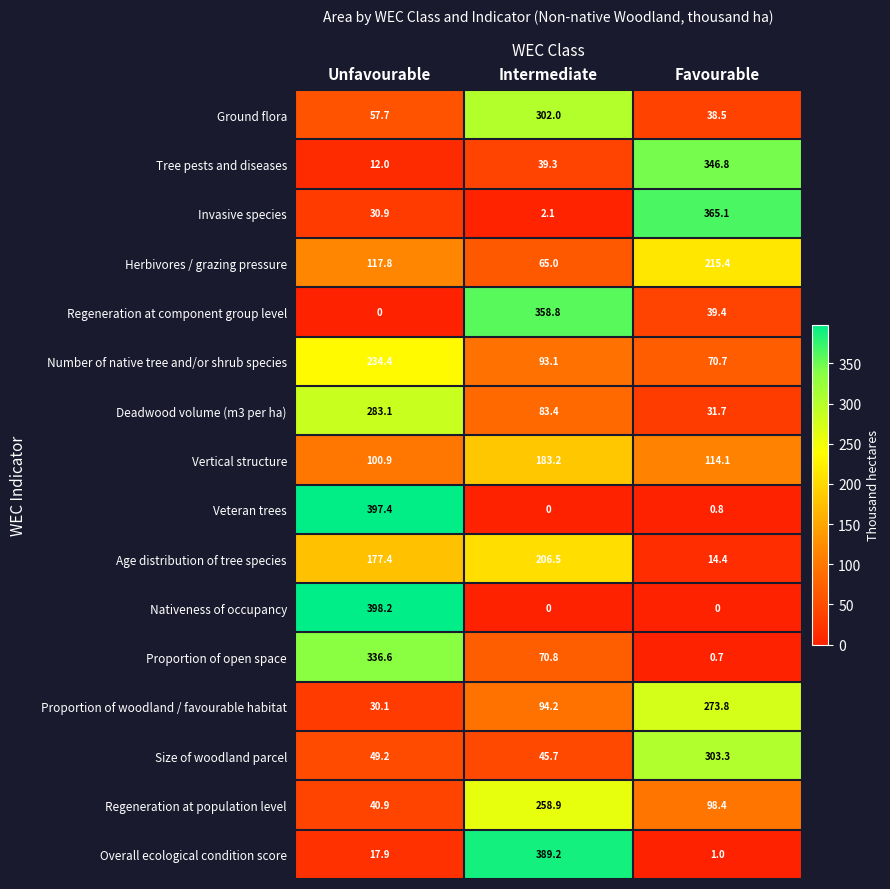

What is the average value of the Herbivores / grazing pressure series?

132.7